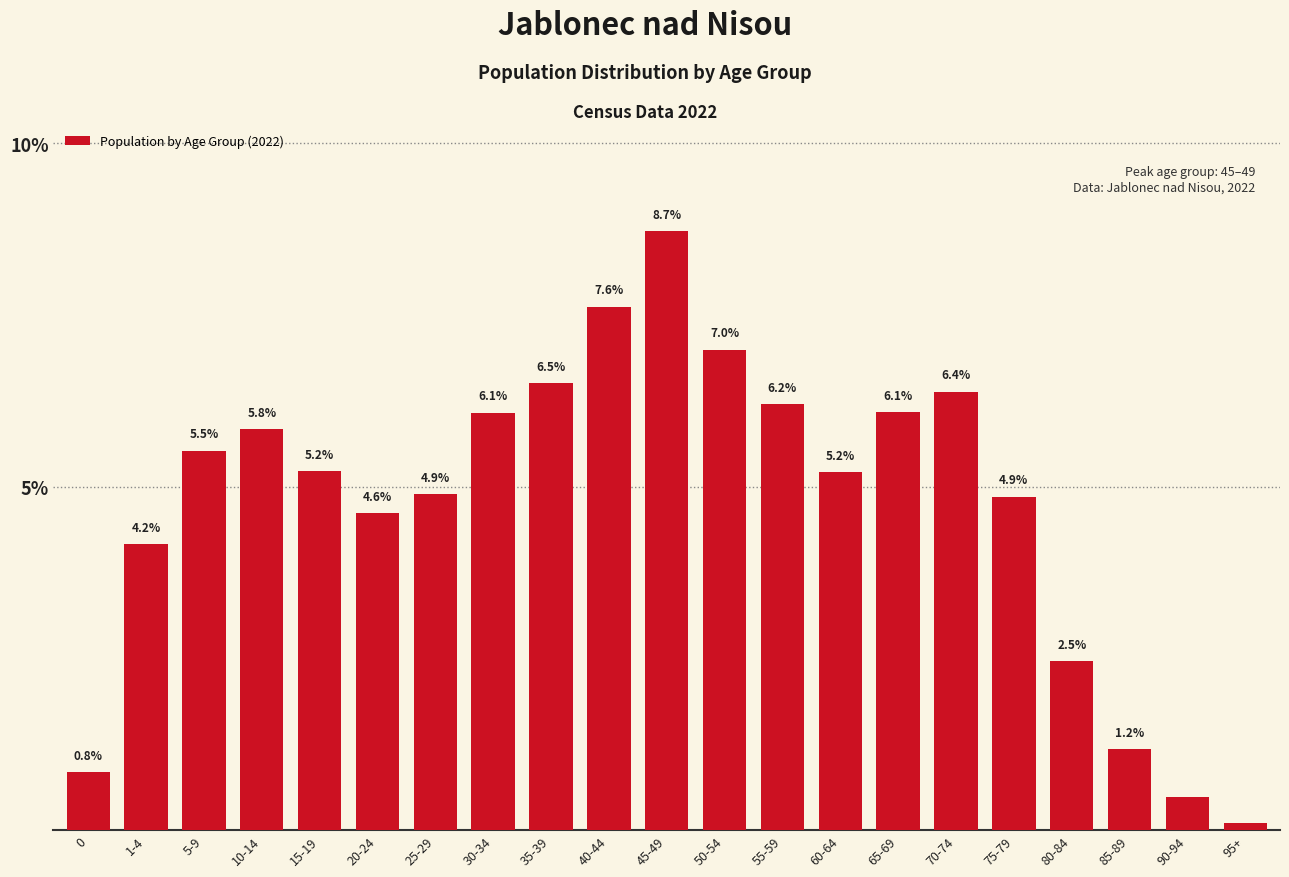

Which category has the lowest value across all series?

95+